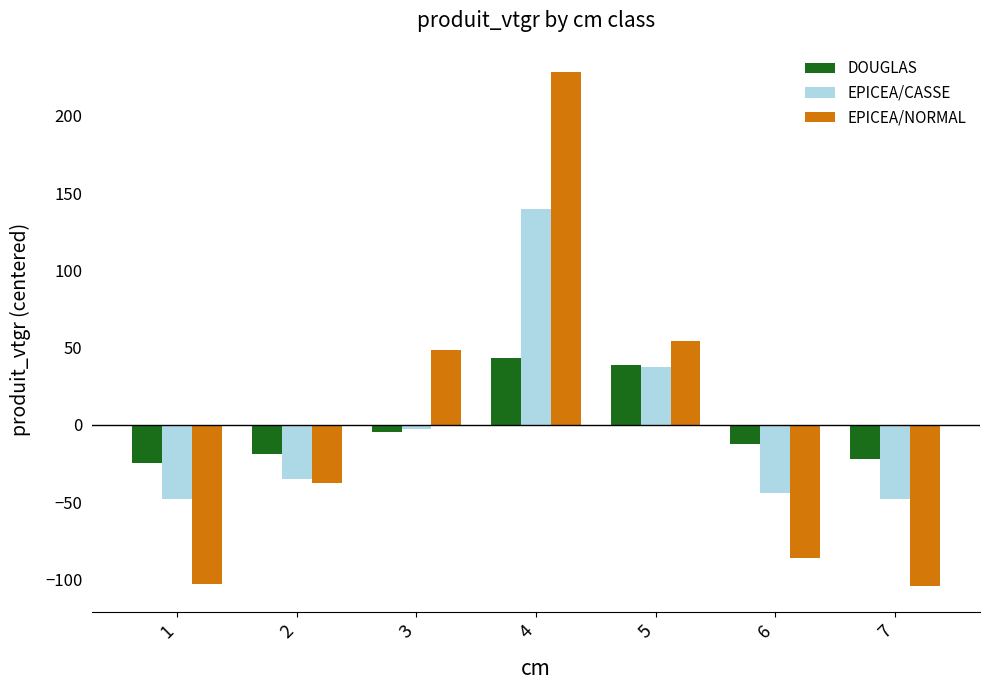

The value of EPICEA/CASSE at 2 is -62.5. True or false?

False